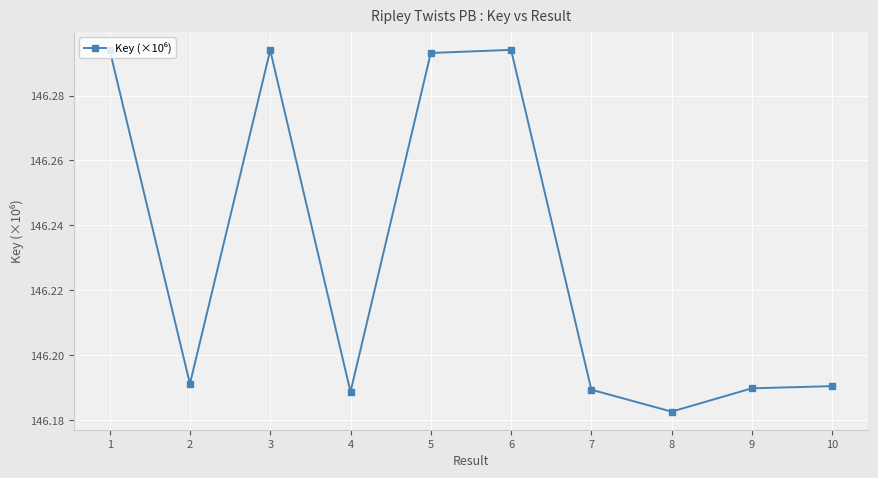

How many points are lower than both their immediate neighbors (excluding endpoints)?

3